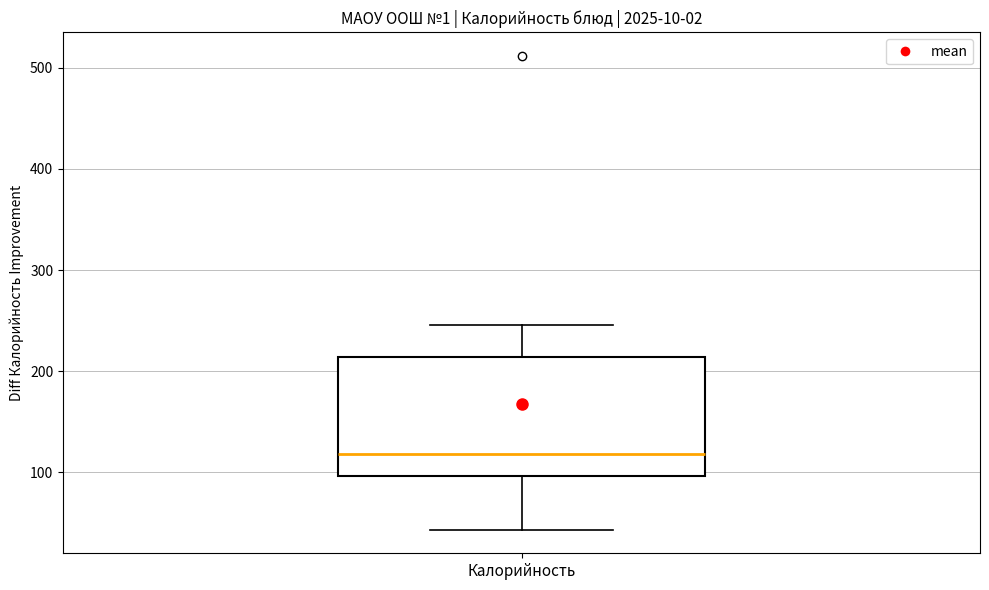

Transcribe this box plot: give where the median line is, the range the box spans, and where the two whiskers end, as read against the y-axis. The values are not printed on the chart, so give them approximately, as read against the axis.

median 120, box 100 to 210, whiskers 40 to 250